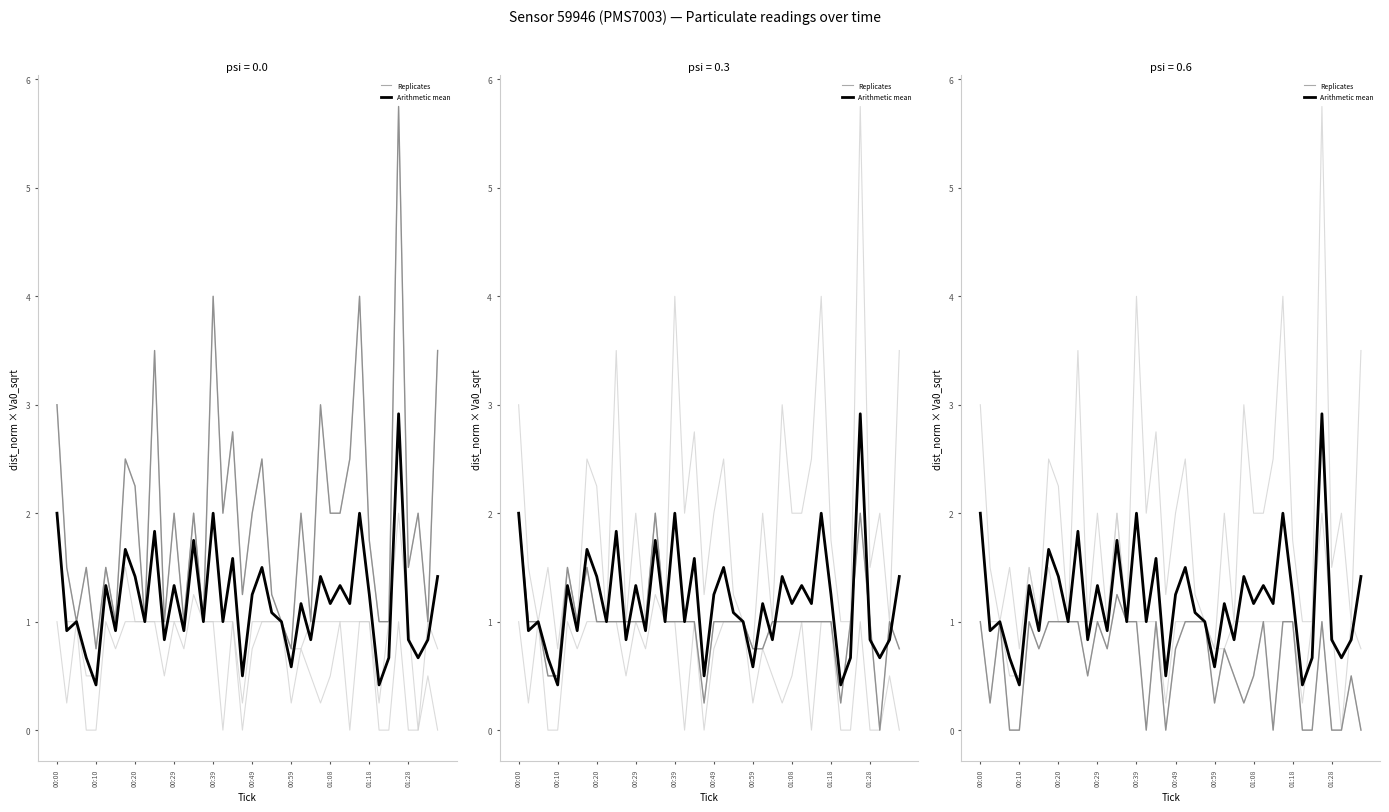

The value of Arithmetic mean at 11 is 0.8. True or false?

True